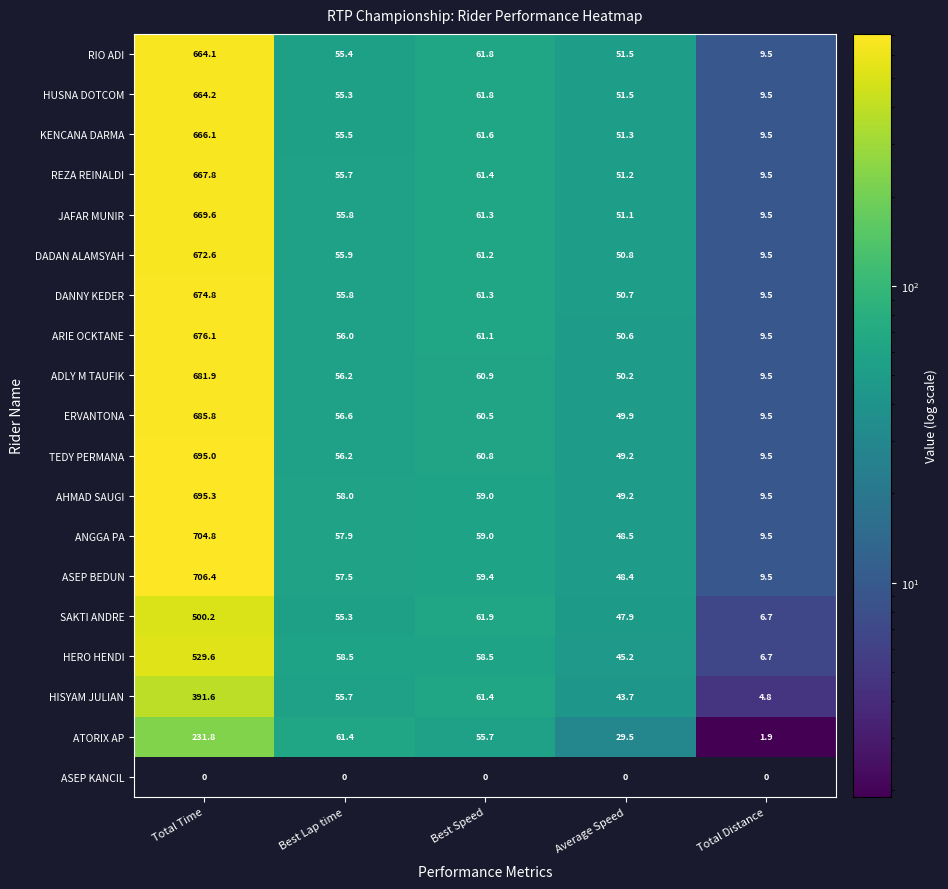

Read the JAFAR MUNIR value at Best Lap time.

55.8